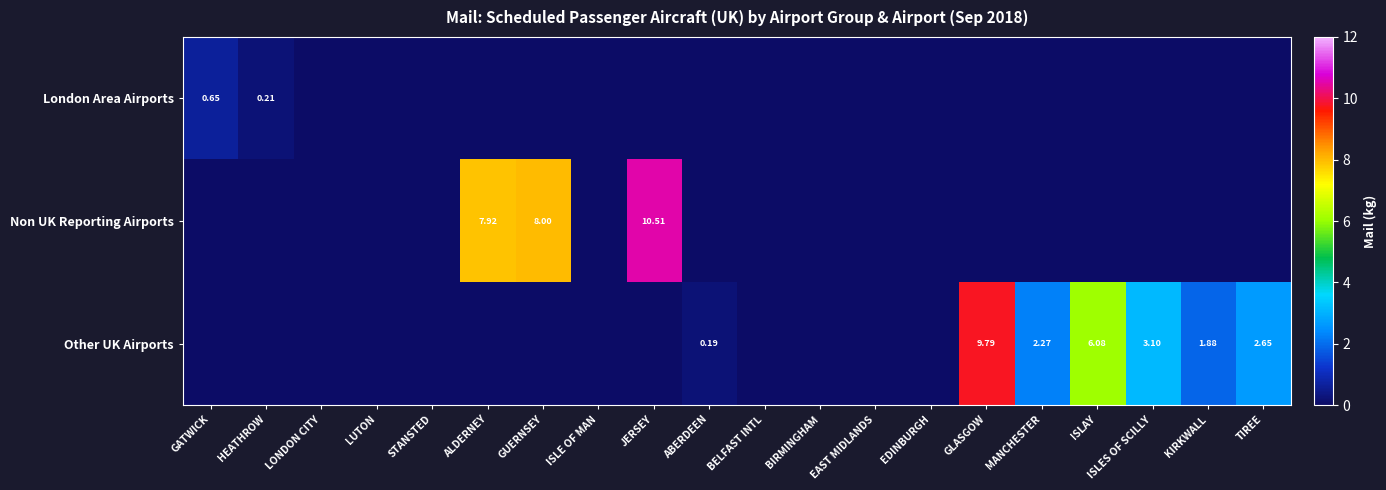

Which series has the largest total across all categories?

Non UK Reporting Airports